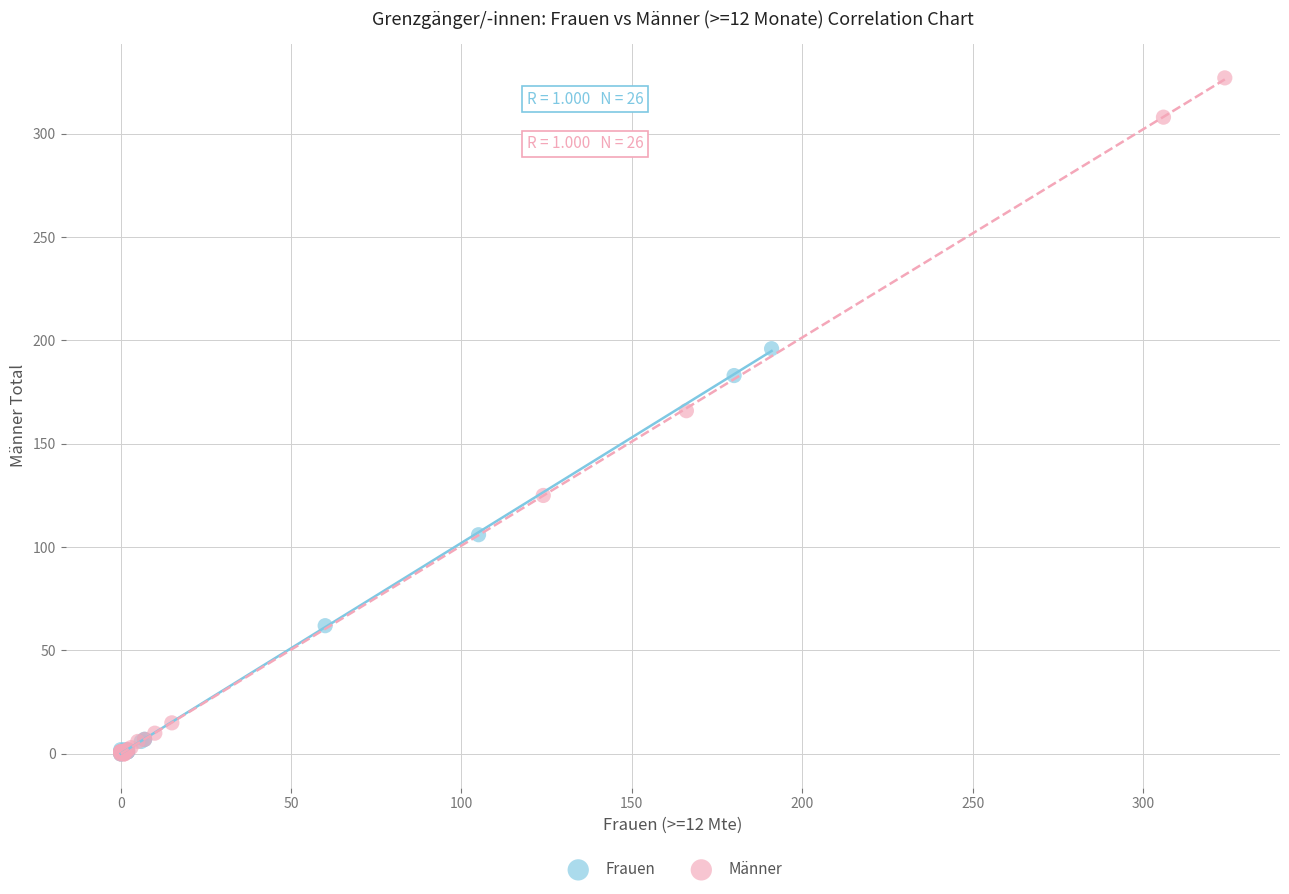

Which series has the largest Y range (max minus min)?

Männer